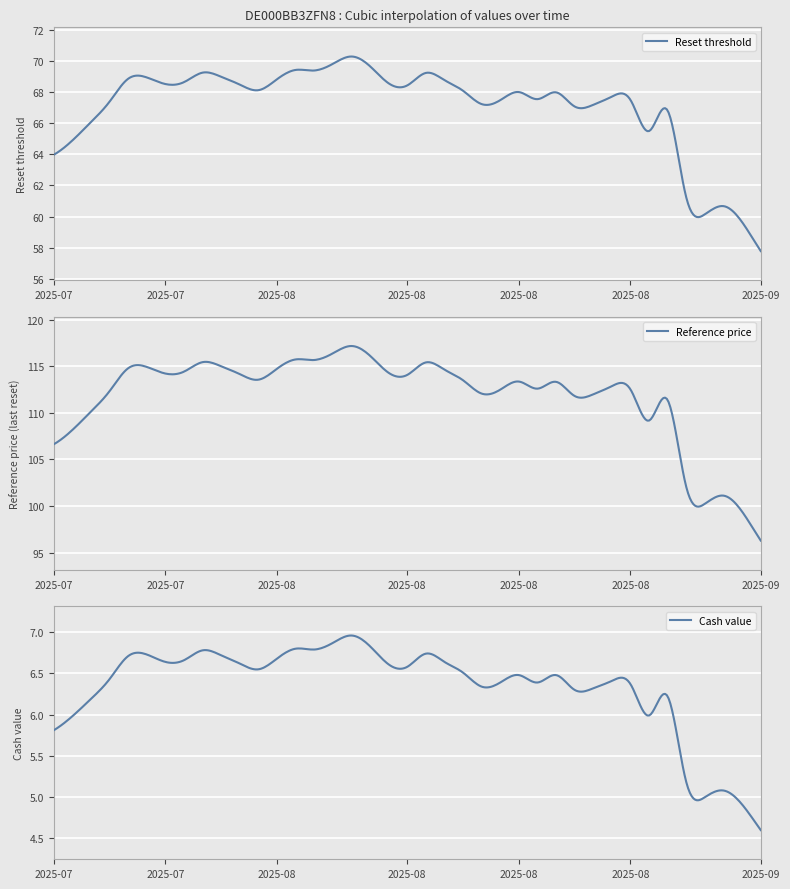

In Cash value, how many points are lower than both neighbors (excluding endpoints)?

9